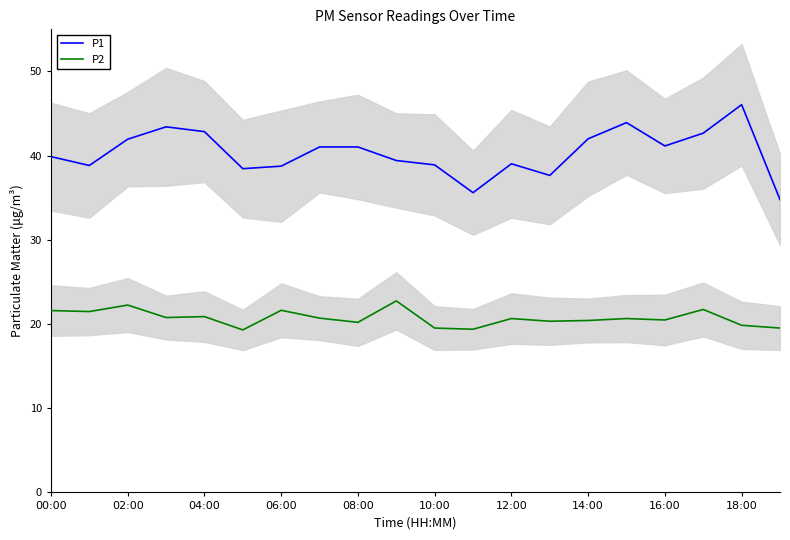

Which series has the largest total across all categories?

P1